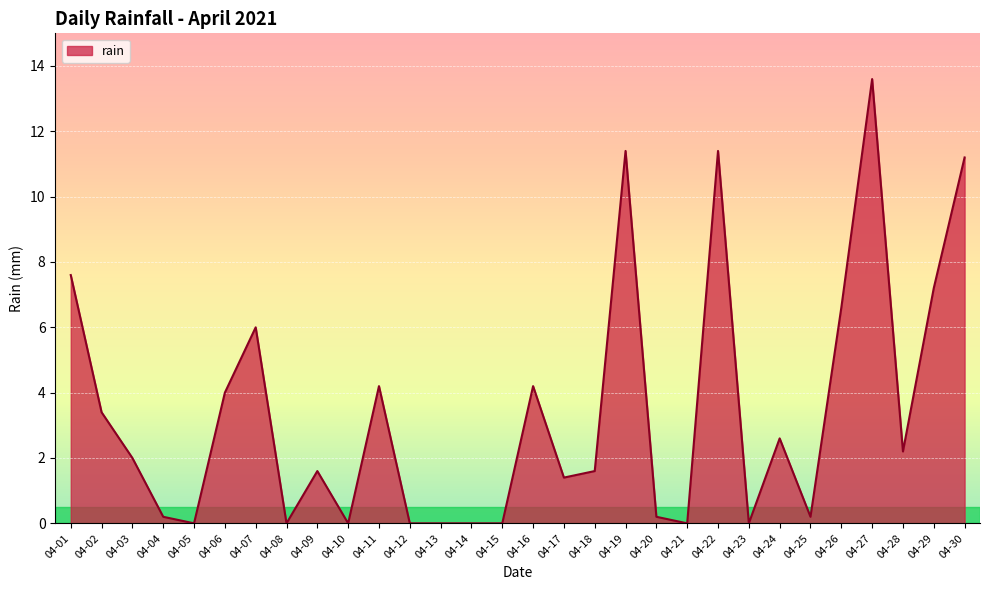

Reading left to right, what are all the values shown in this chart?

7.6	3.4	2.0	0.2	0.0	4.0	6.0	0.0	1.6	0.0	4.2	0.0	0.0	0.0	0.0	4.2	1.4	1.6	11.4	0.2	0.0	11.4	0.0	2.6	0.2	6.6	13.6	2.2	7.2	11.2